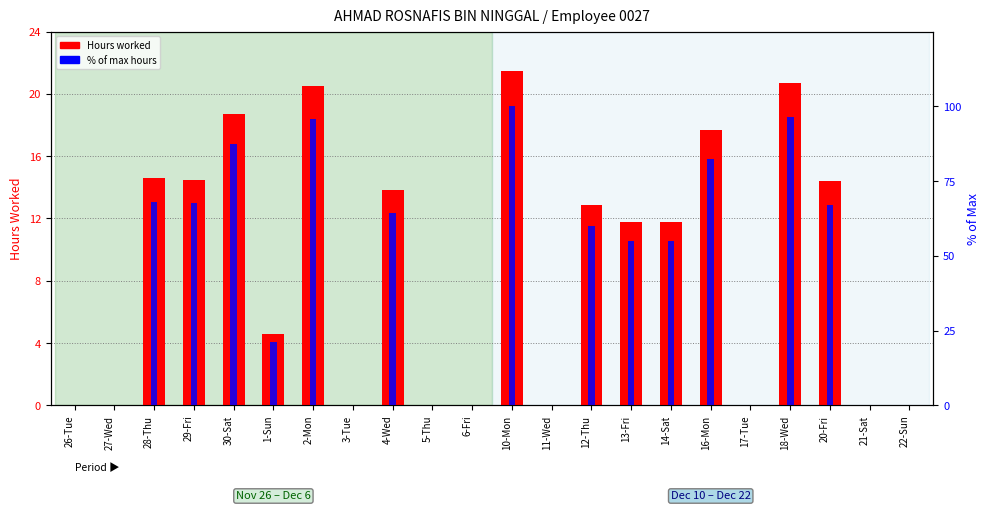

Rank the series by their average value, from highest to lowest.

% of max hours, Hours worked